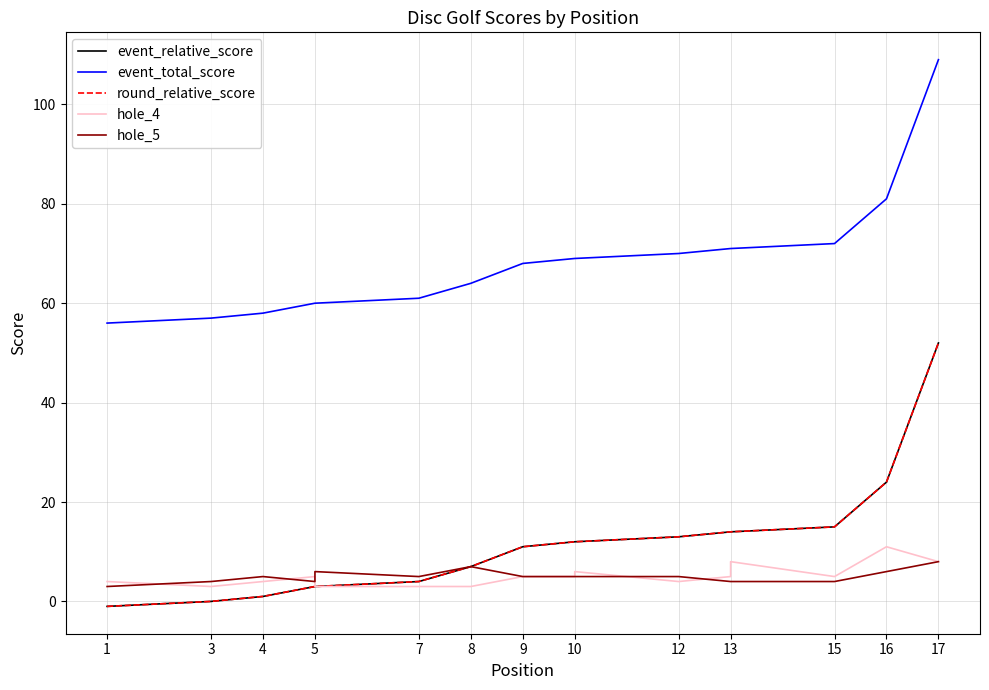

What value does the round_relative_score series have at 1?

-1